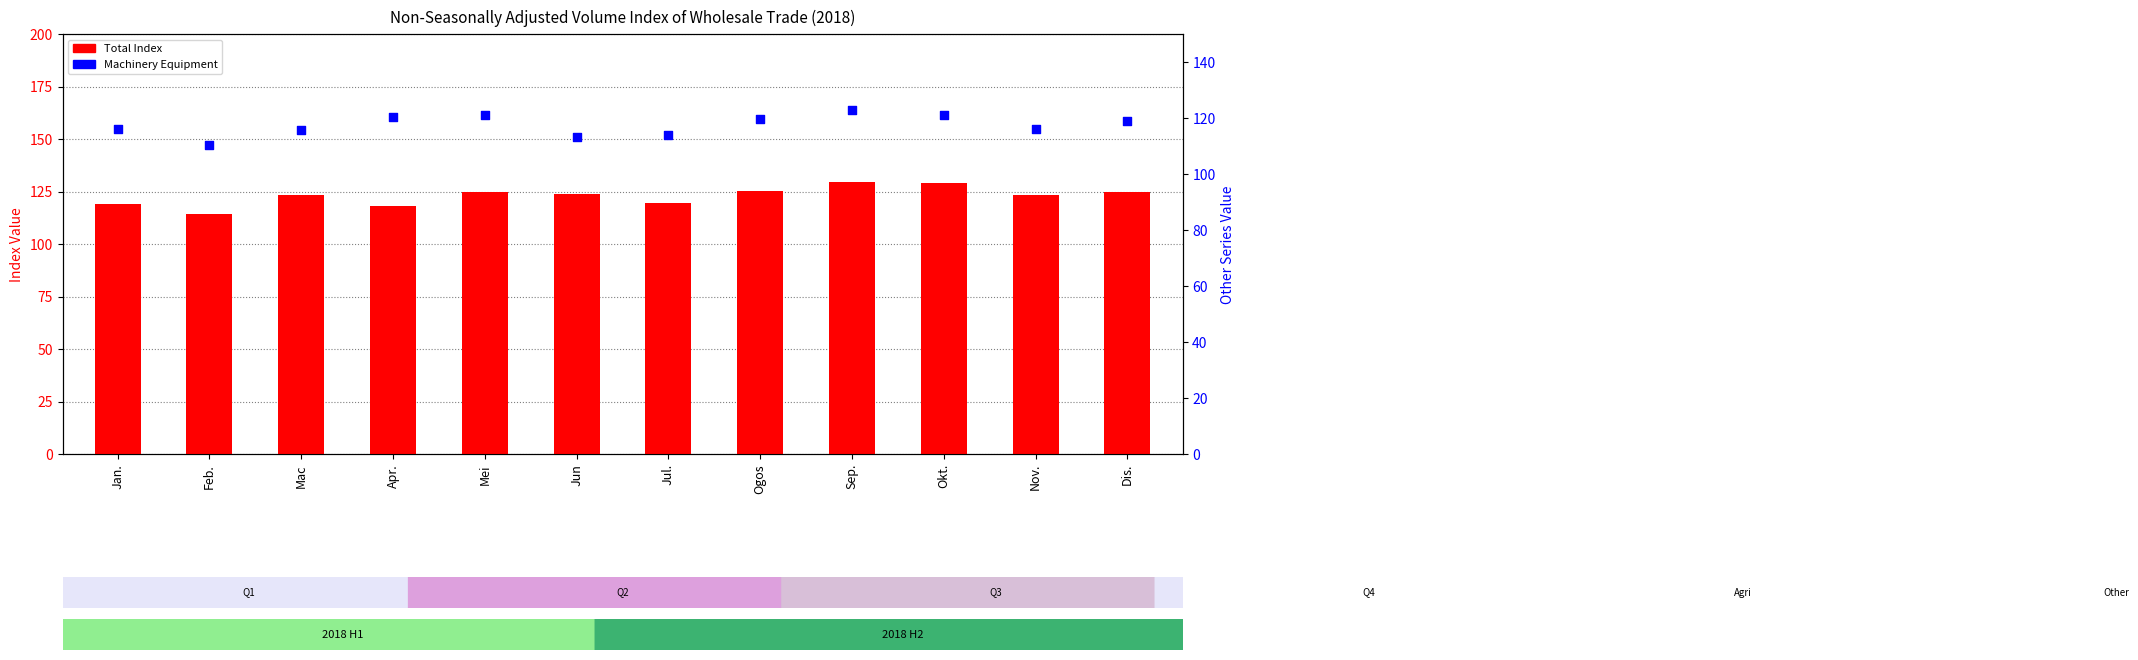

Which series has the largest Y range (max minus min)?

Total Index